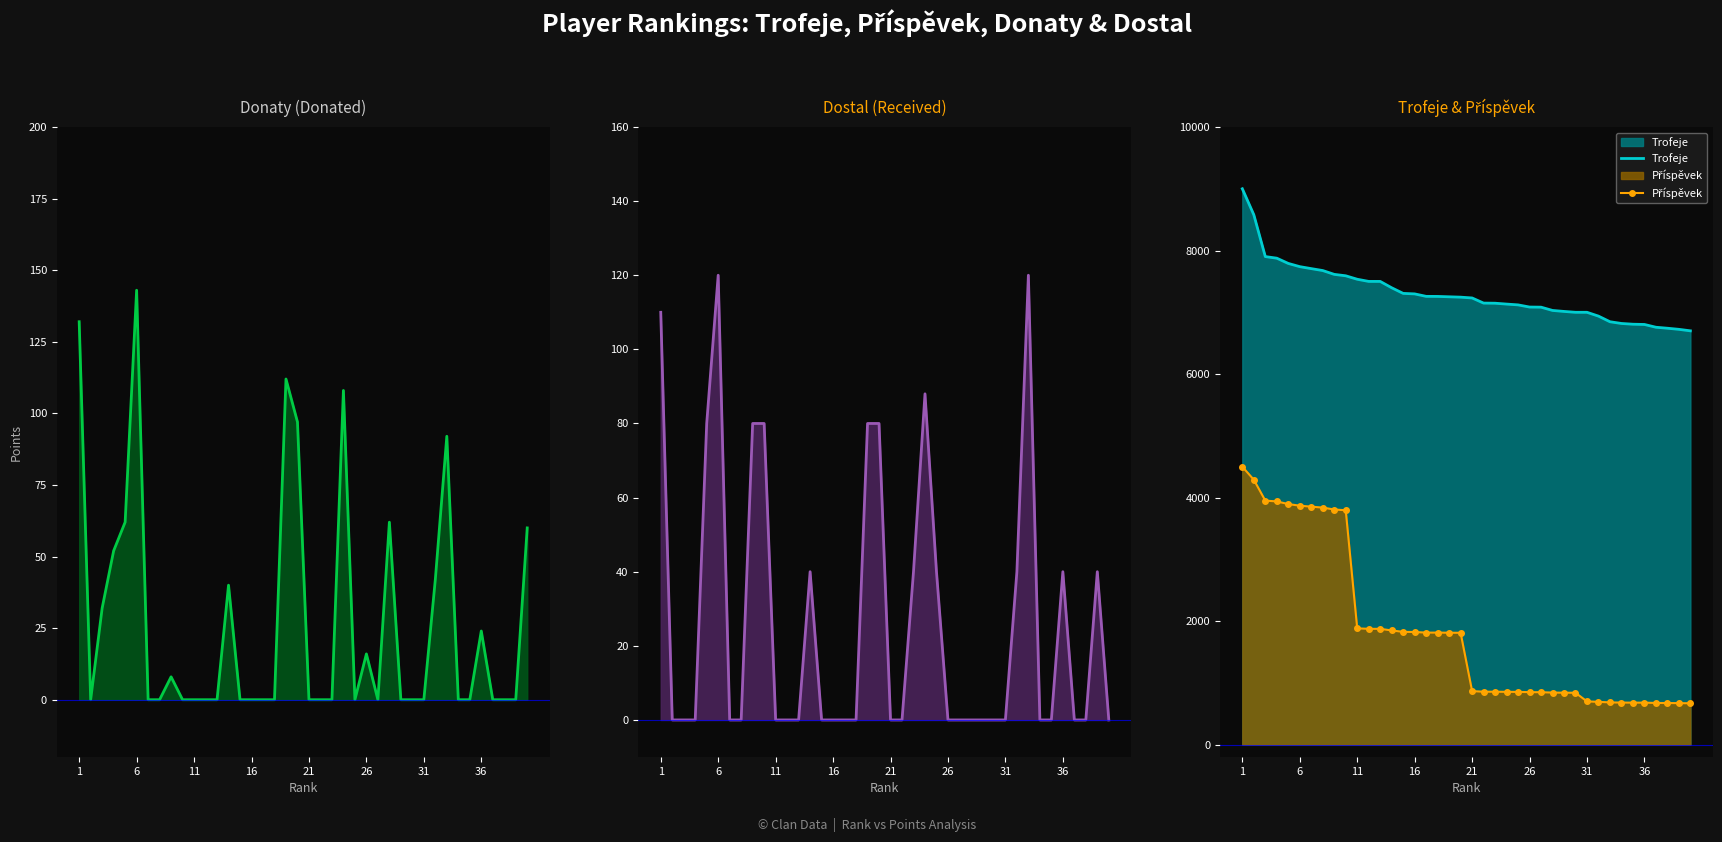

Count the number of data series in this chart.

4